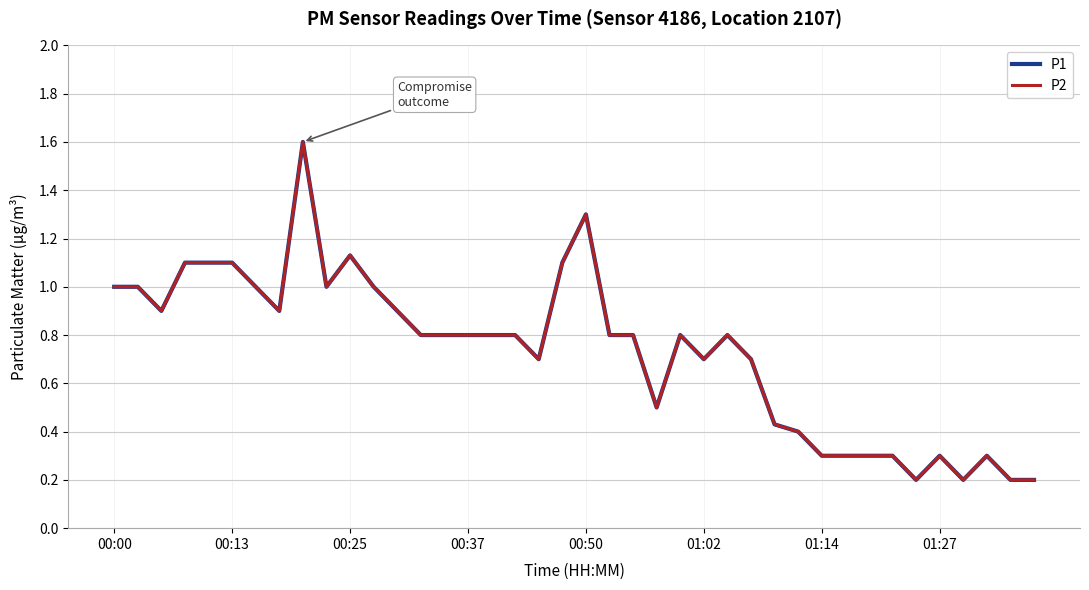

Which series has the largest total across all categories?

P1